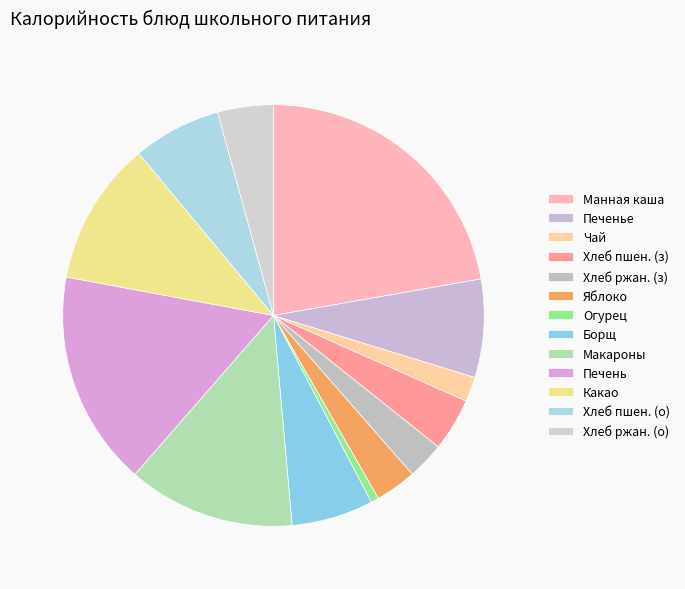

How many slices are in this pie chart?

13